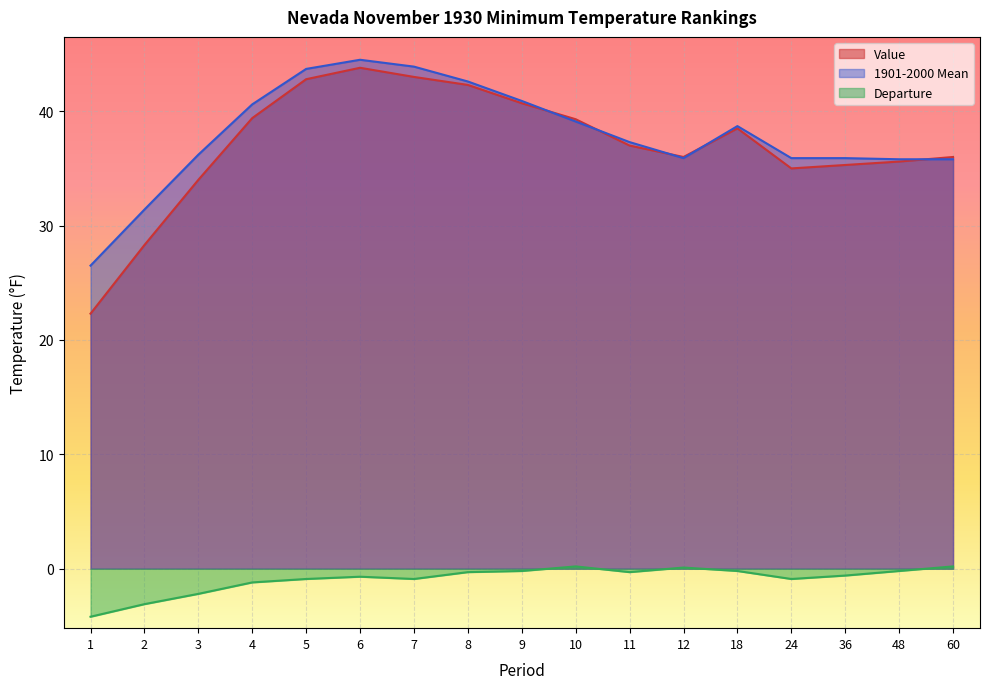

What is the maximum value shown in the chart?

44.5